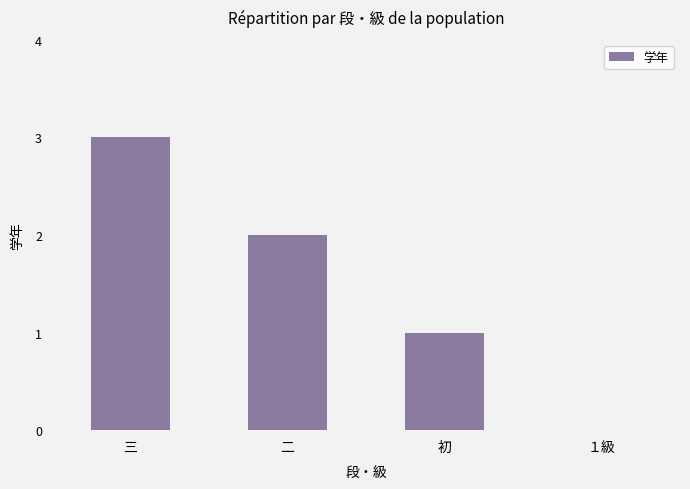

Are the bars horizontal?

No